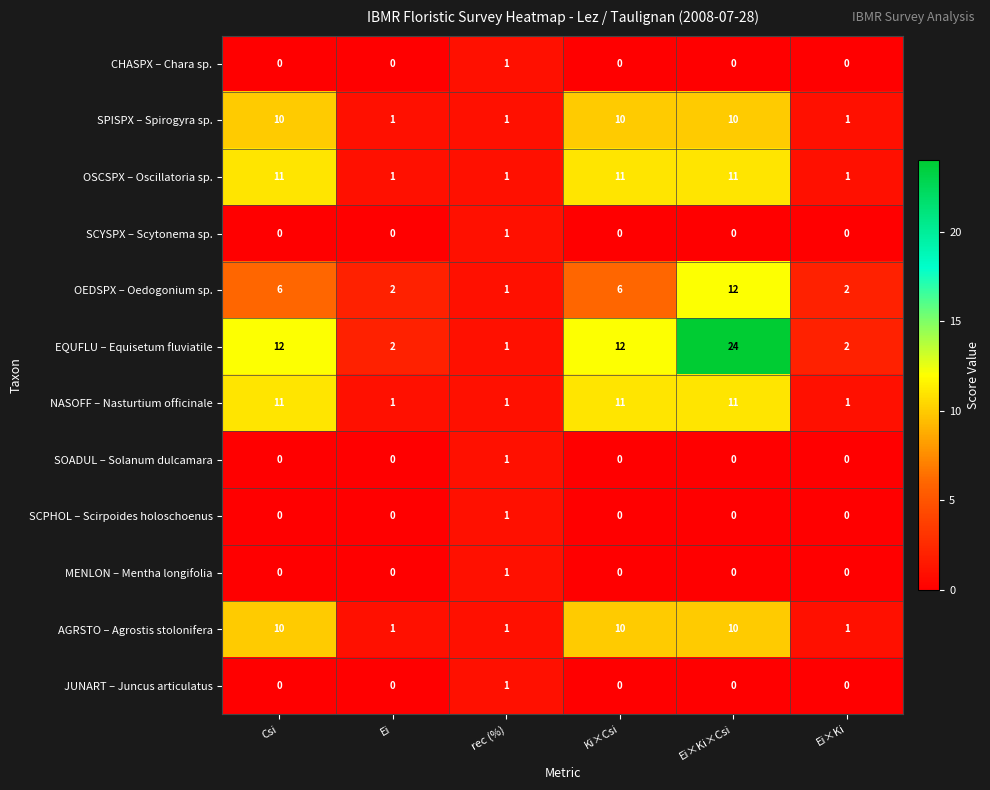

The value of SCYSPX – Scytonema sp. at Ei×Ki×Csi is 1. True or false?

False